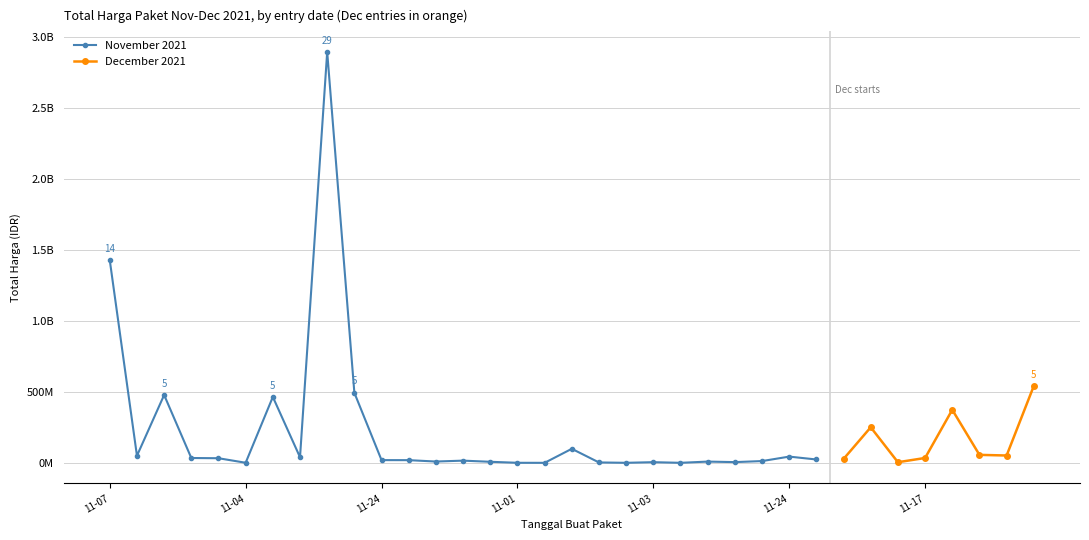

How many points are higher than both their immediate neighbors (excluding endpoints)?

10